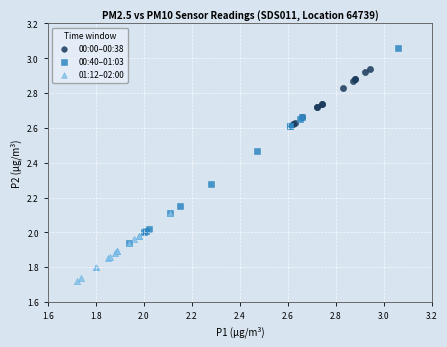

What are all the series names shown in the legend?

00:00–00:38, 00:40–01:03, 01:12–02:00